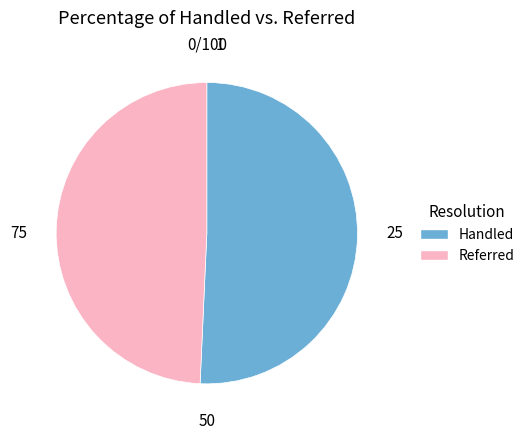

Is there a majority slice in this chart?

Yes